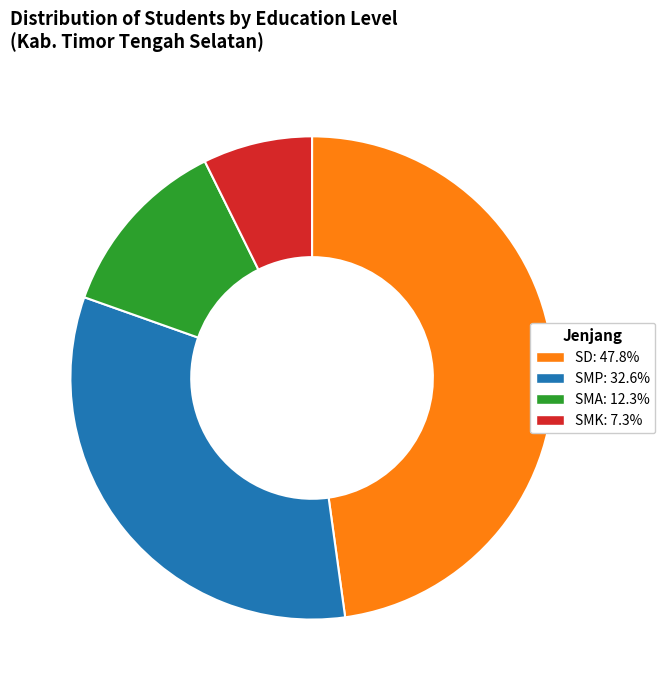

Is SMP: 32.6% the majority of the pie?

No